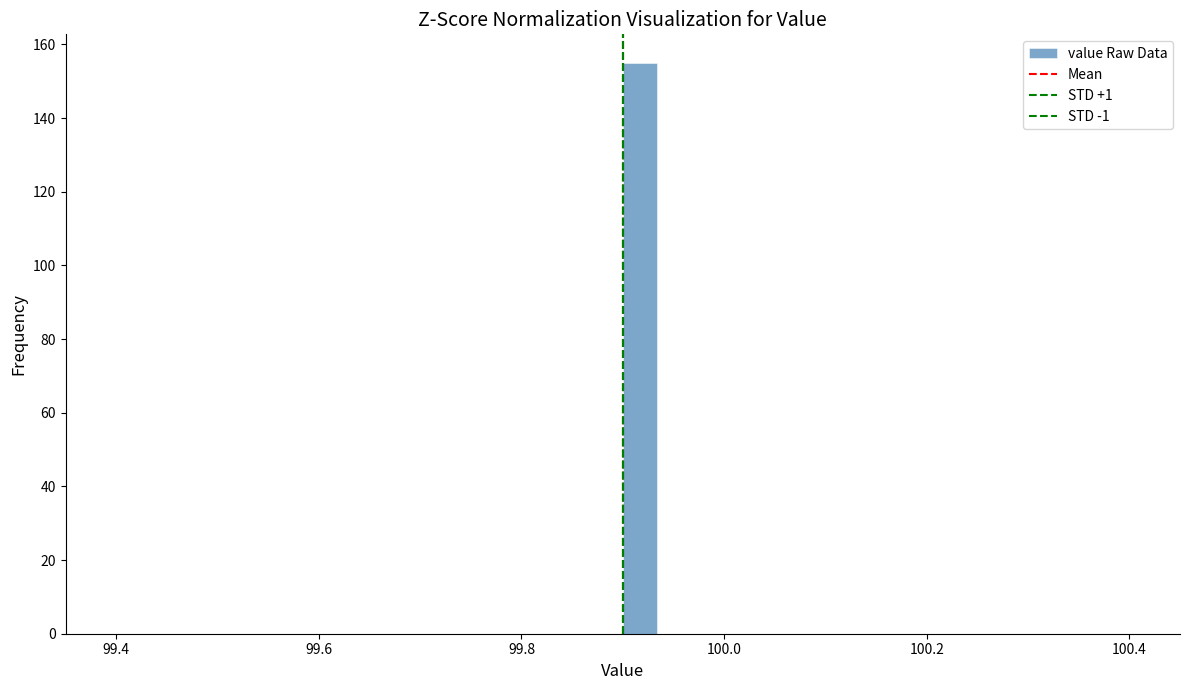

Around what value on the x-axis is the tallest bar? Give the approximate position of its centre, as read against the axis.

99.92